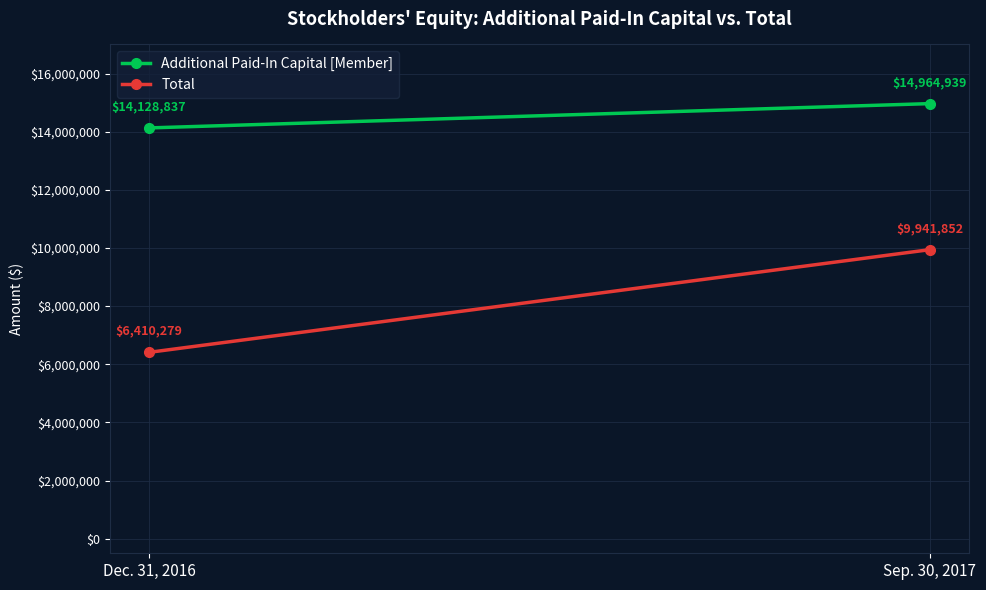

Rank the categories by Total value from highest to lowest.

Sep. 30, 2017, Dec. 31, 2016